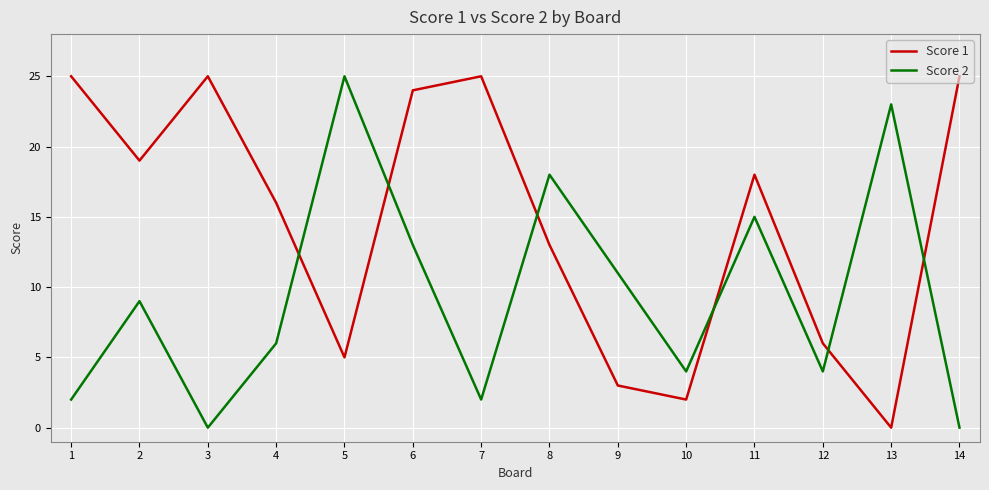

Where do Score 1 and Score 2 first cross each other?

4 and 5